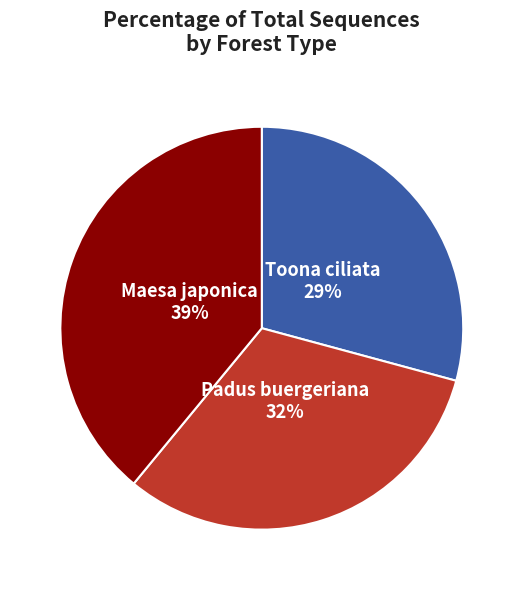

Is there a majority slice in this chart?

No